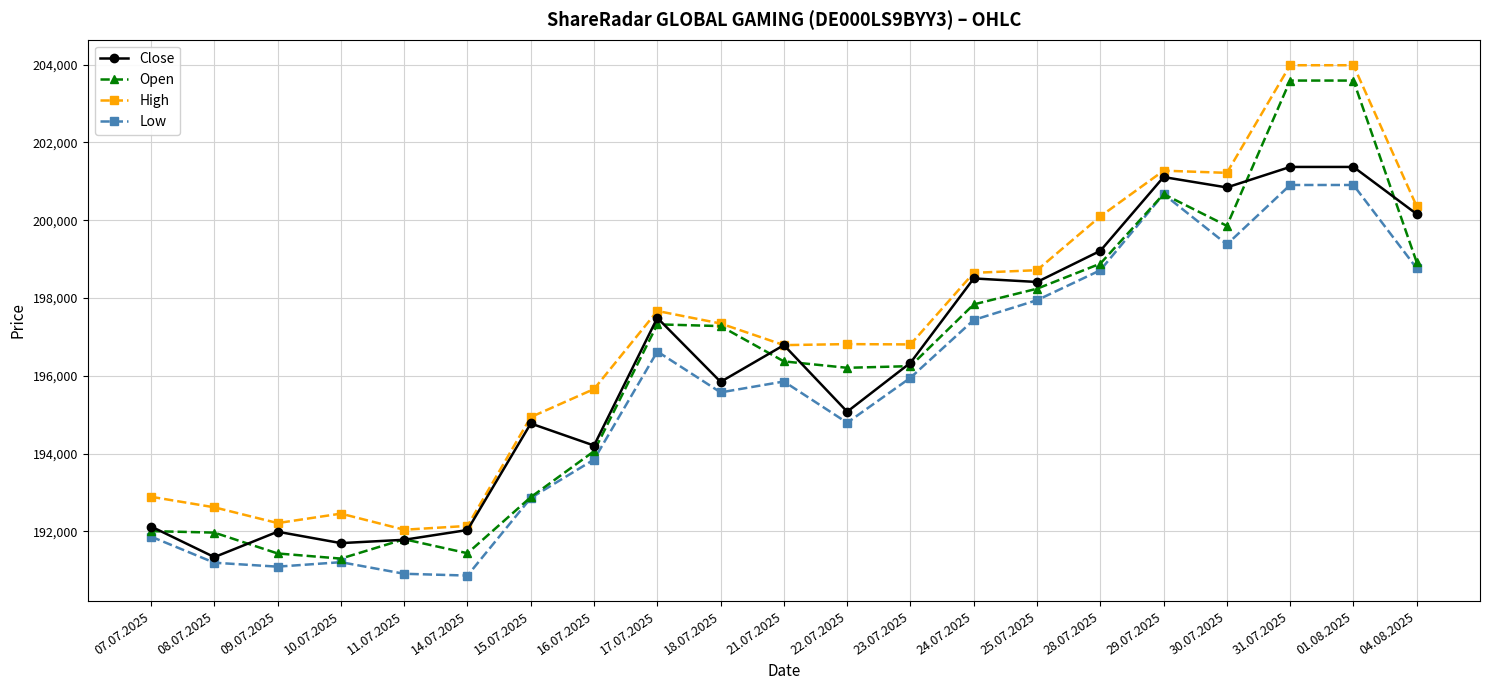

What is the sum of all Open values?

4121881